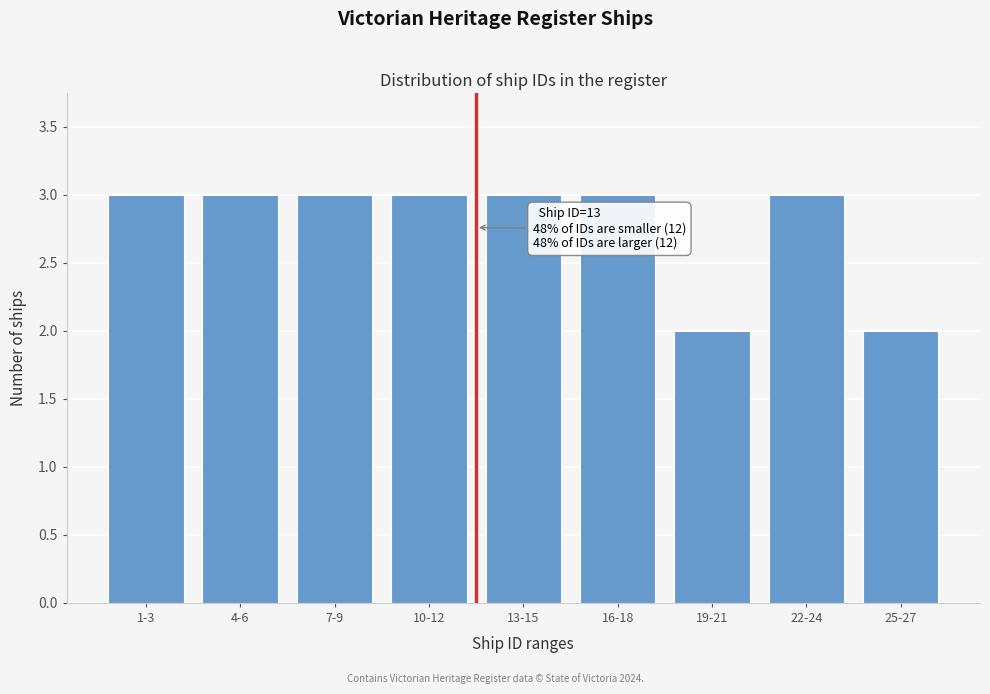

Reading left to right, what are all the values shown in this chart?

3	3	3	3	3	3	2	3	2